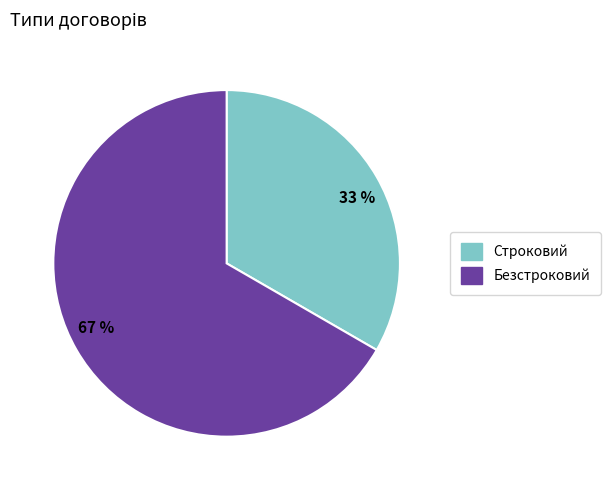

Do 67 % and 33 % together represent more than half of the pie?

Yes